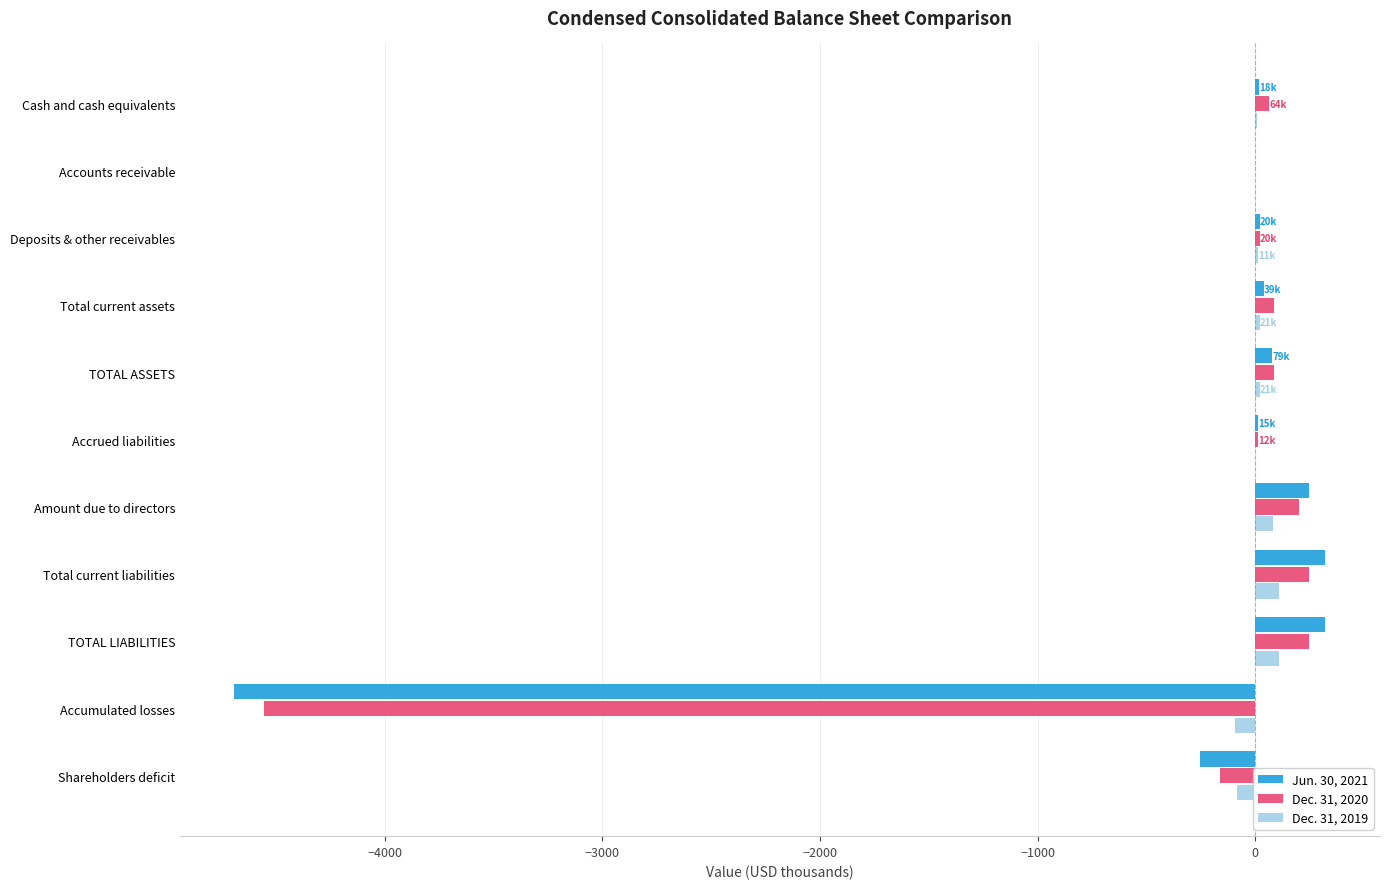

Is the value of Dec. 31, 2019 at Cash and cash equivalents greater than the value of Dec. 31, 2020 at Accumulated losses?

Yes